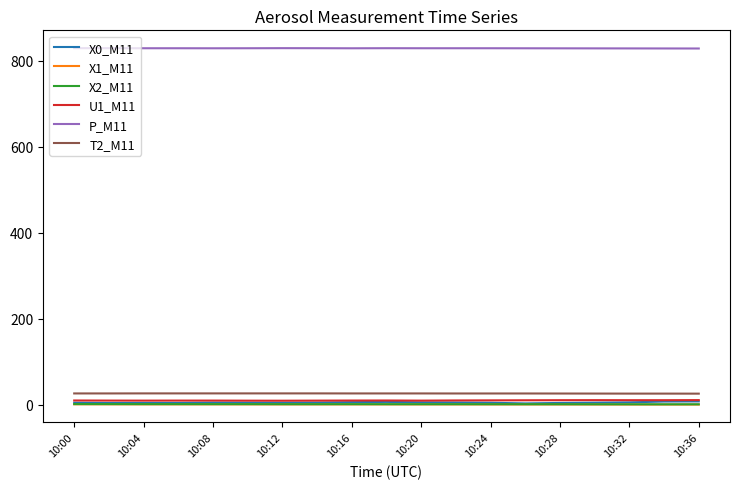

Which series has the largest total across all categories?

P_M11